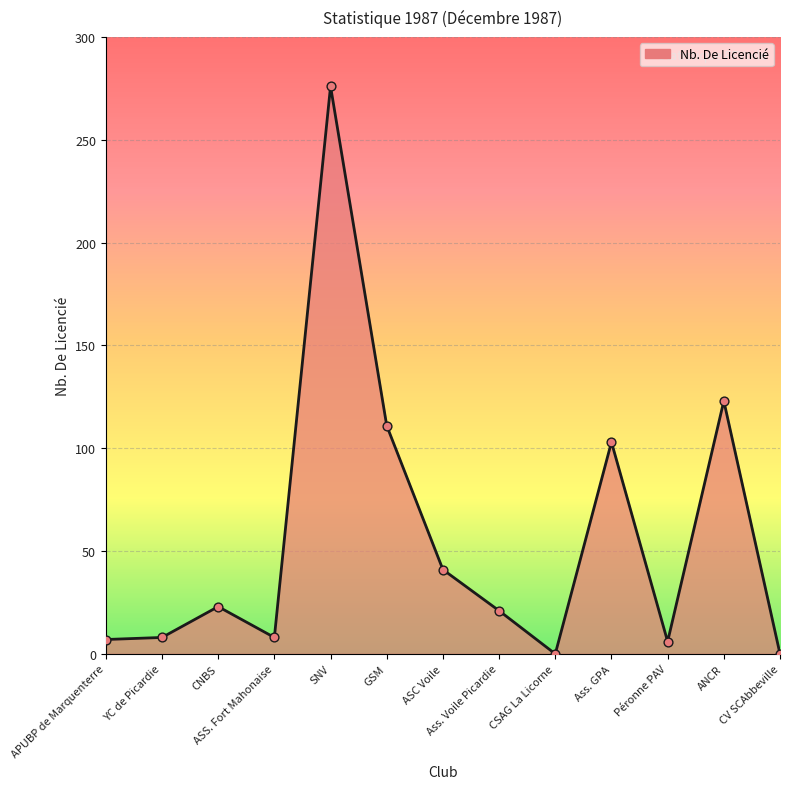

Which has a higher value, CSAG La Licorne or ASC Voile?

ASC Voile